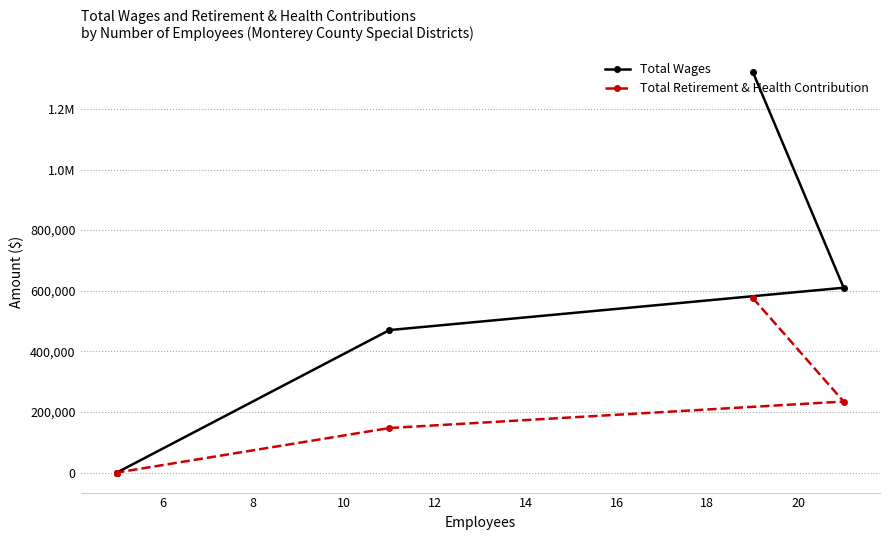

What is the highest value of the Total Retirement & Health Contribution series?

575883